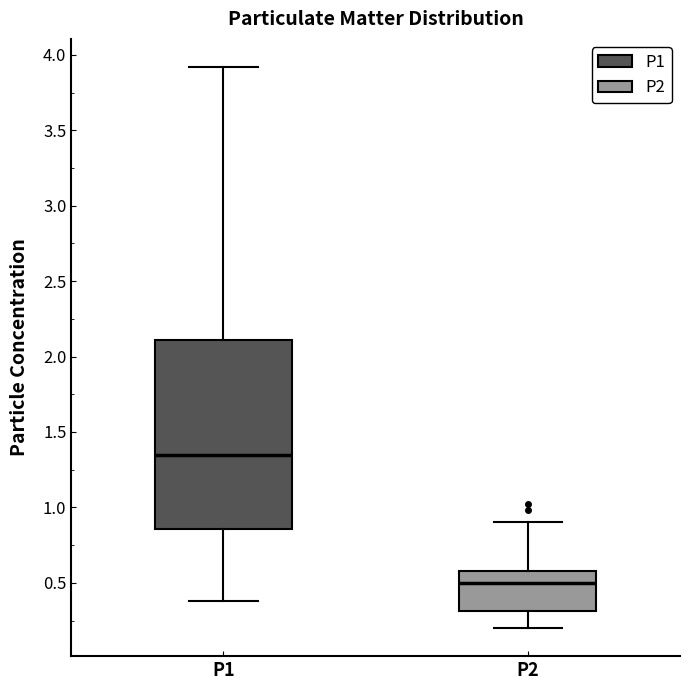

Which box has the lowest median line?

P2